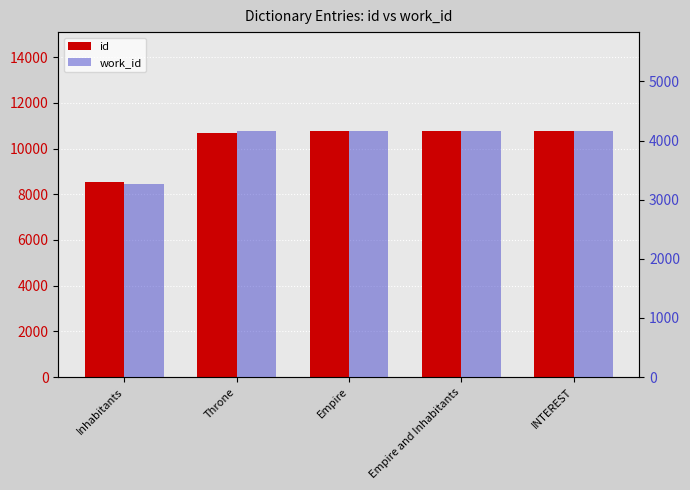

Which series changed the most between Inhabitants and Empire?

id